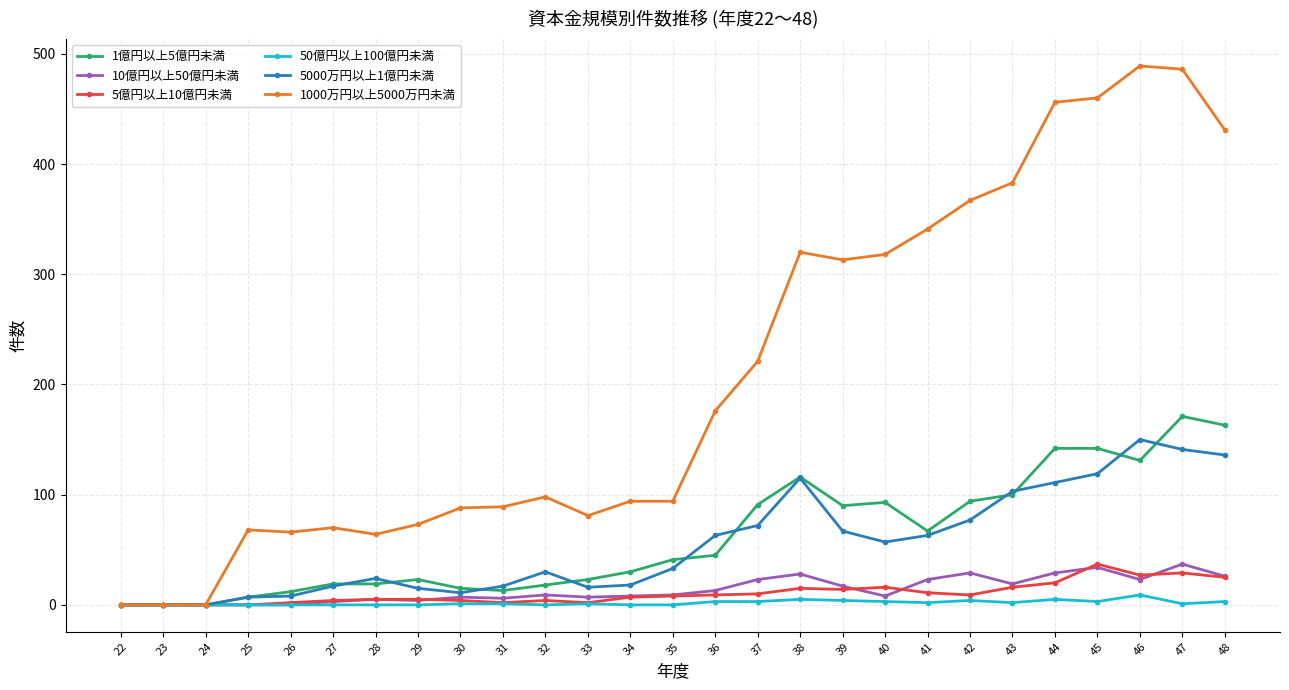

The 1000万円以上5000万円未満 series shows 20 at 32. True or false?

False